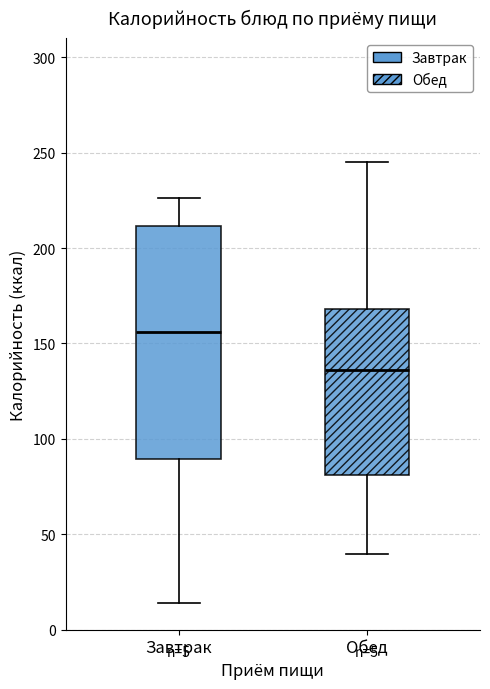

Which box's median line is the lowest?

Обед